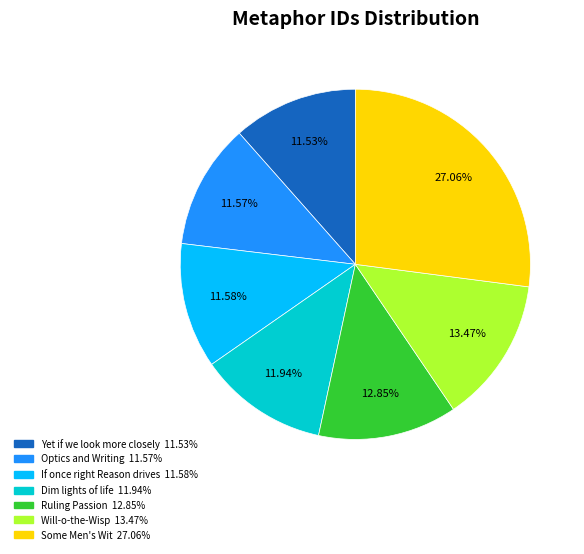

Count the number of slices in the pie.

7